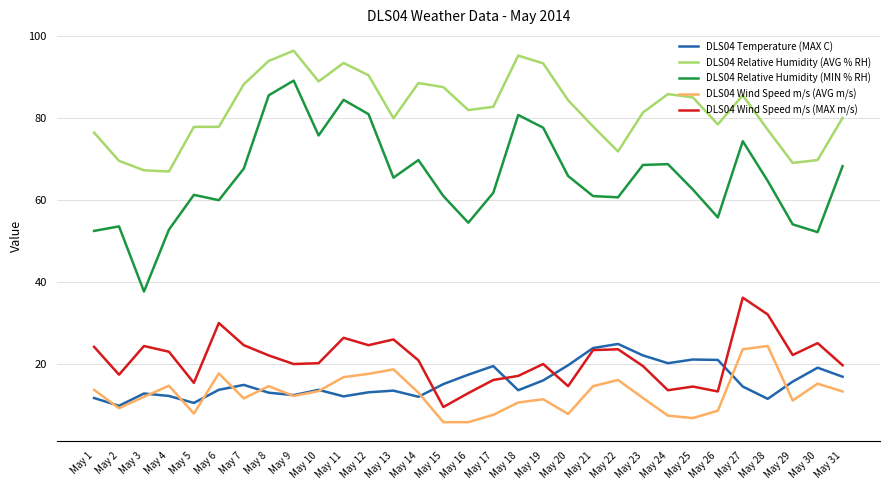

What is the difference between the highest and lowest values at May 3?

55.3